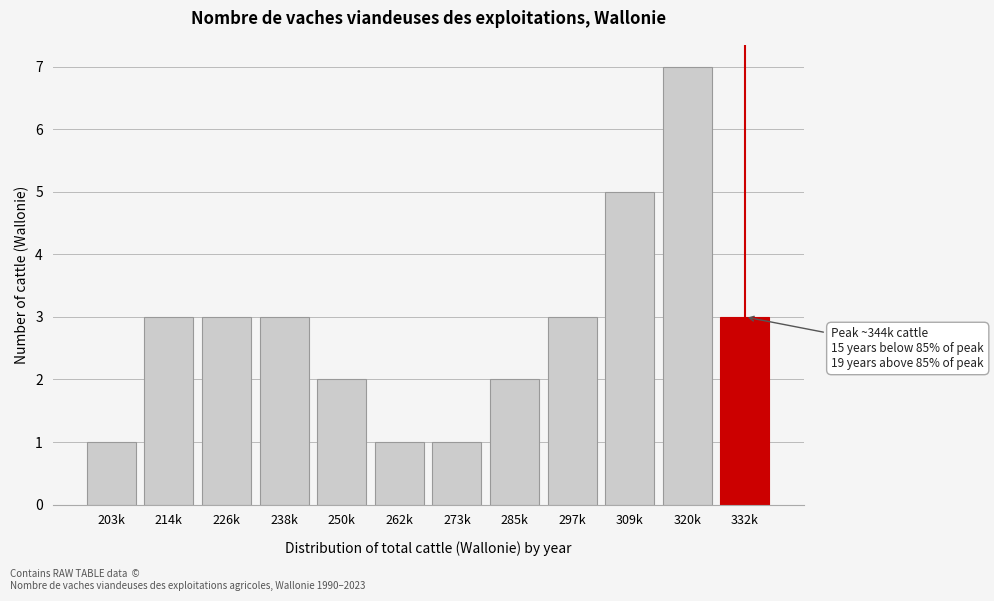

Reading left to right, what are all the values shown in this chart?

1	3	3	3	2	1	1	2	3	5	7	3